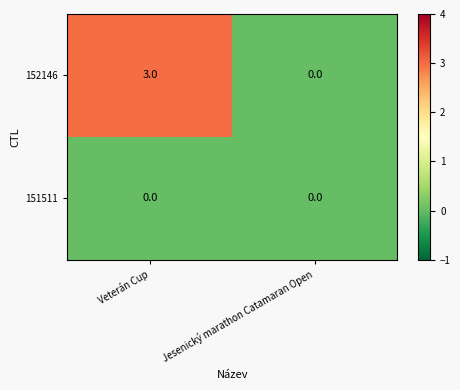

Which series has the largest total across all categories?

152146